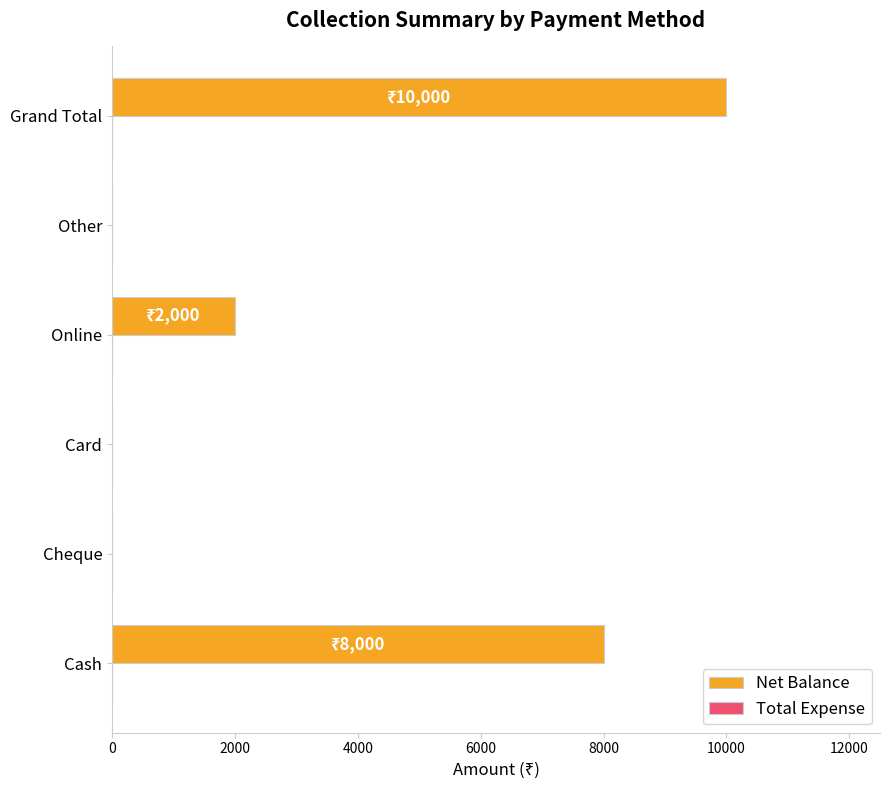

Reading top to bottom, extract all data points from this chart.

Grand Total=10000	Other=0	Online=2000	Card=0	Cheque=0	Cash=8000